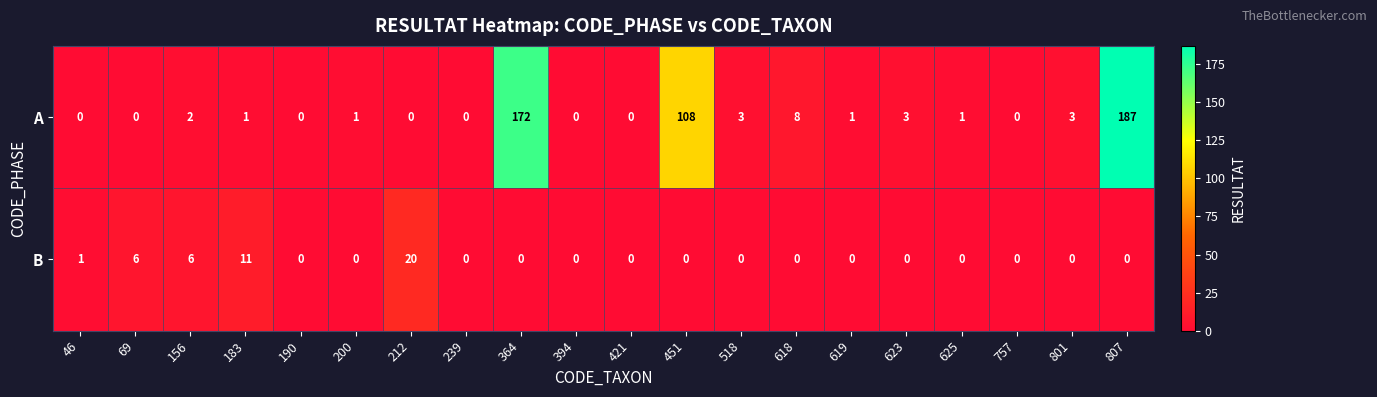

What is the sum of all B values?

44